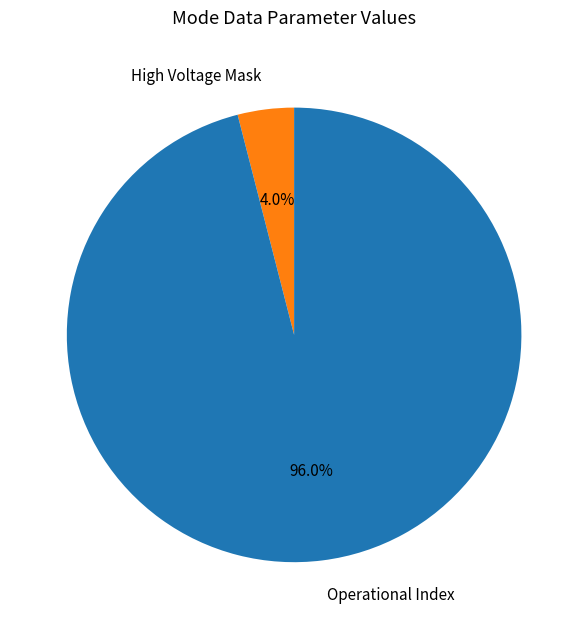

What is the smallest slice in the pie chart?

High Voltage Mask